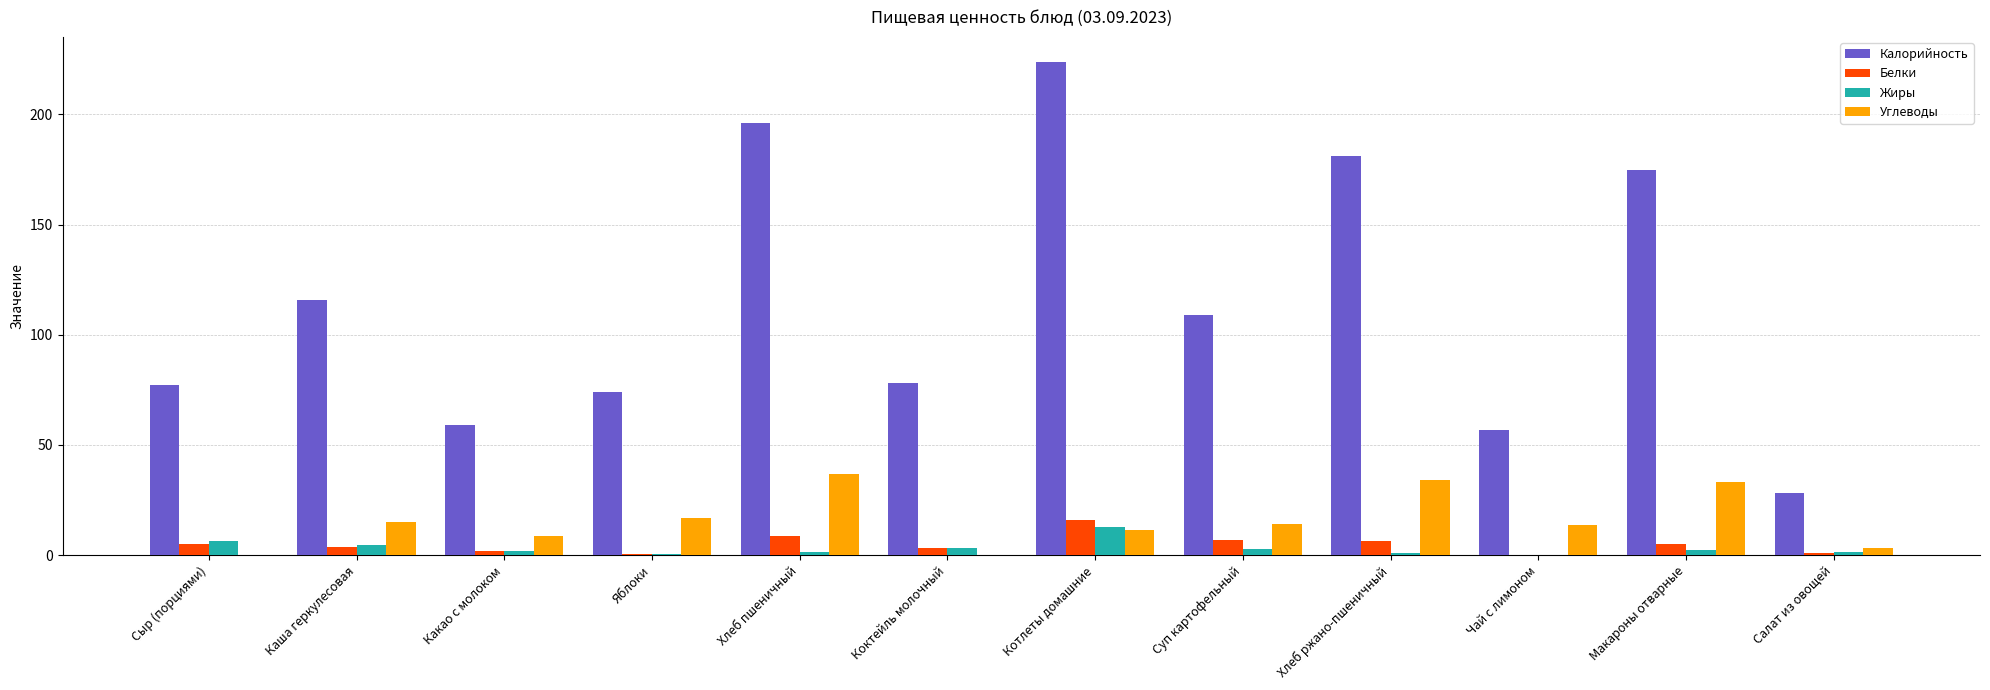

Between Какао с молоком and Суп картофельный, which series saw the biggest shift?

Калорийность